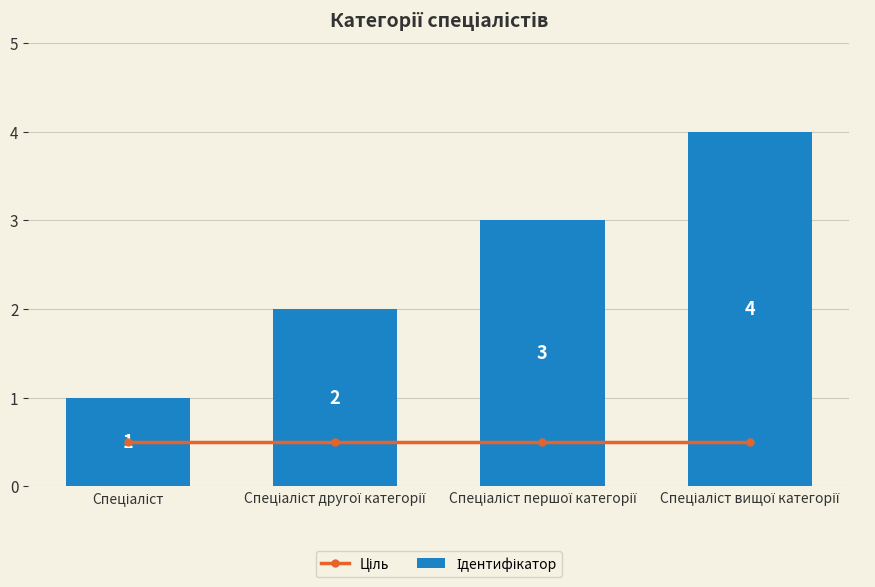

At Спеціаліст, list the series in order from smallest to largest.

Ціль, Ідентифікатор